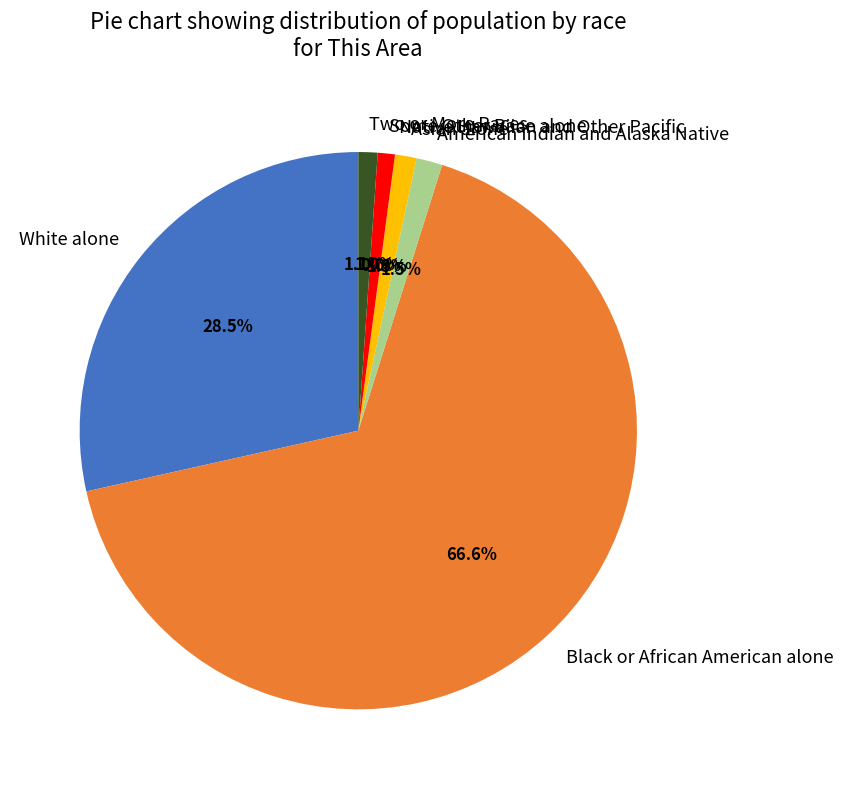

Between Two or More Races and Black or African American alone, which is larger?

Black or African American alone